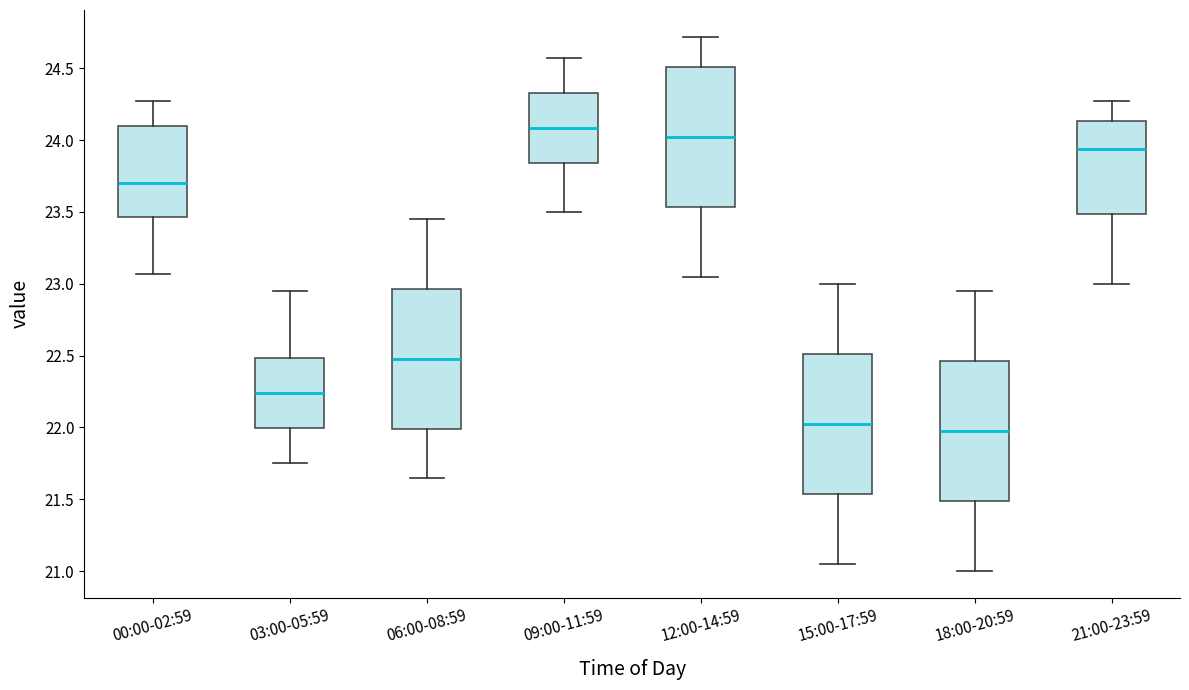

Where does the median line of the box for 06:00-08:59 sit on the y-axis? The values are not printed on the chart, so give them approximately, as read against the axis.

22.50